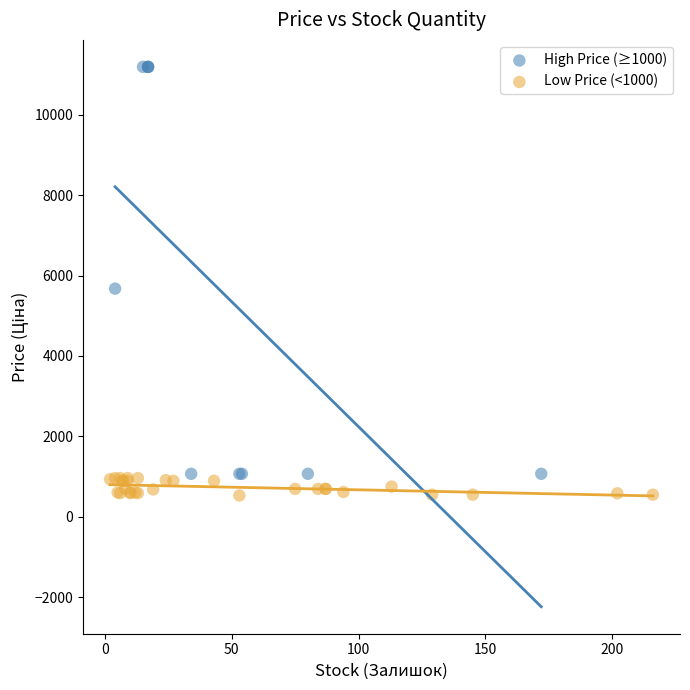

Which series has the largest Y range (max minus min)?

High Price (≥1000)